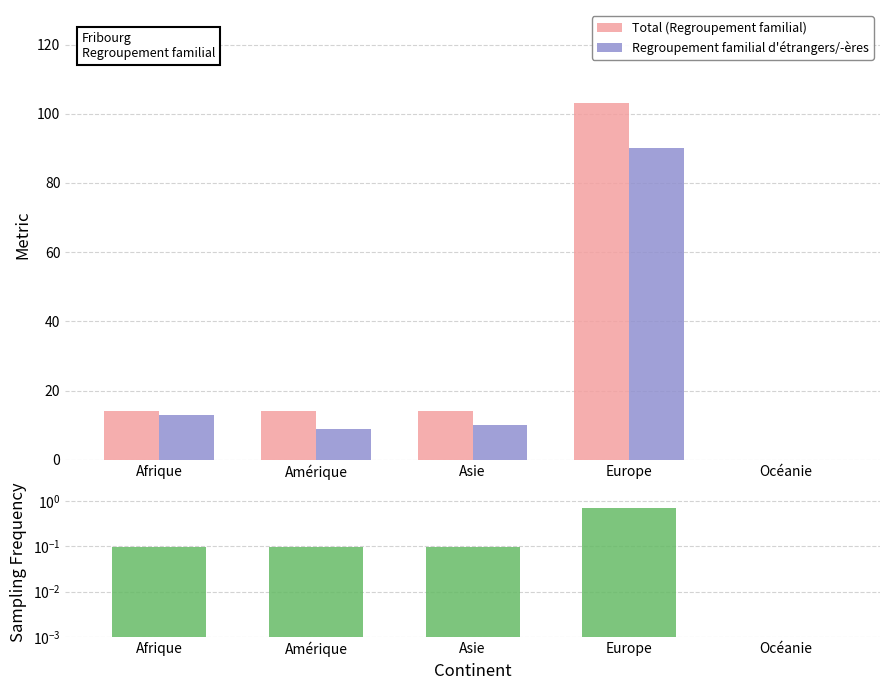

How many values in the Regroupement familial d'étrangers/-ères series exceed 10?

2